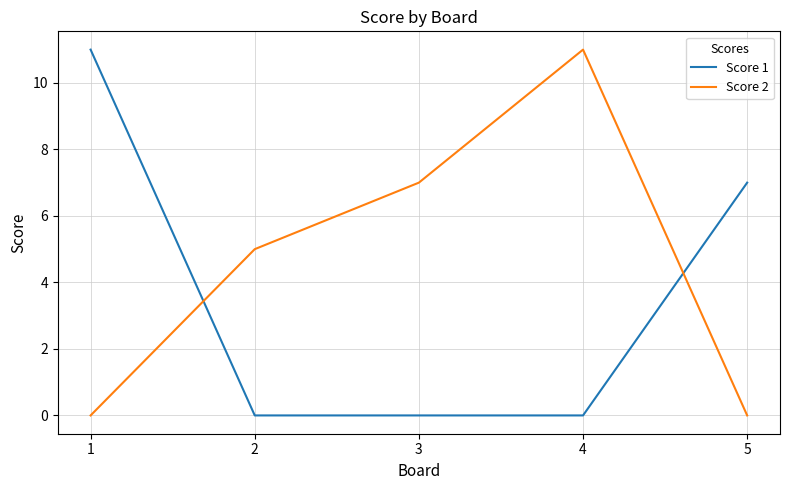

True or false: Score 2 and Score 1 intersect in this chart.

True